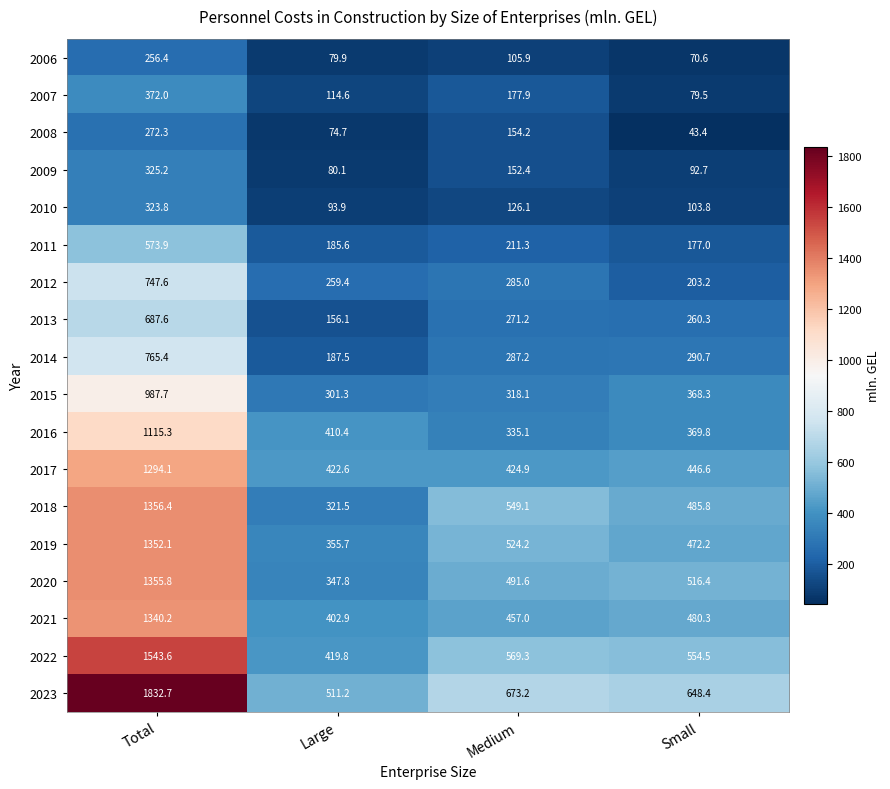

What is the difference between the 2011 values at Medium and Small?

34.3